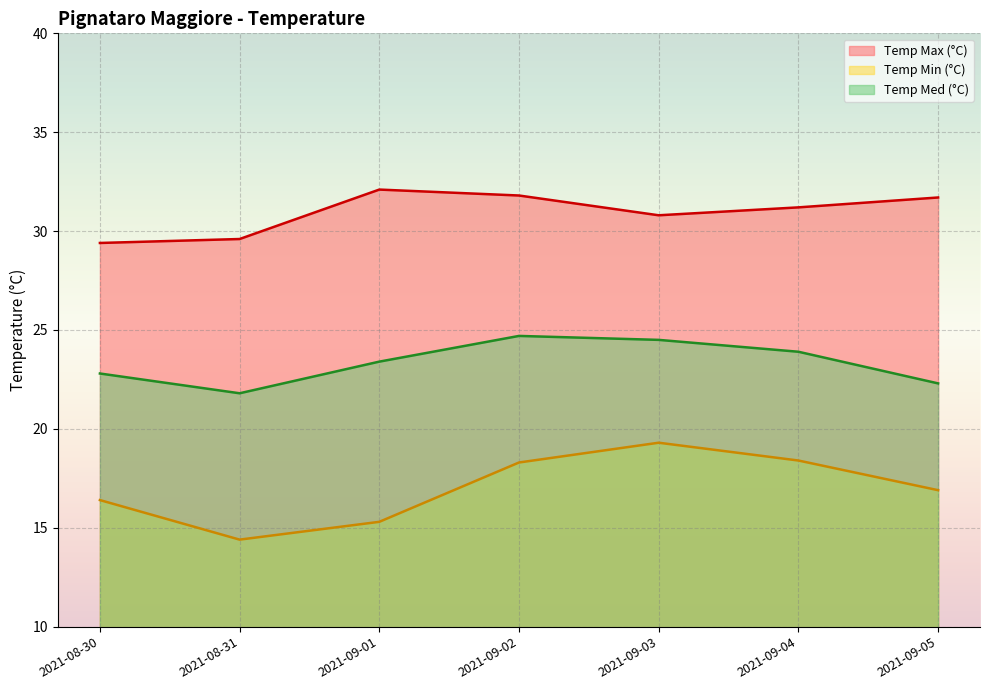

At which category does Temp Max (°C) reach its first local valley?

2021-09-03